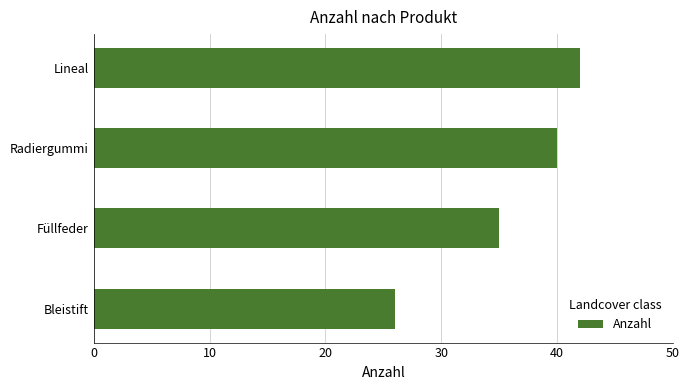

Between Füllfeder and Radiergummi, which is larger?

Radiergummi